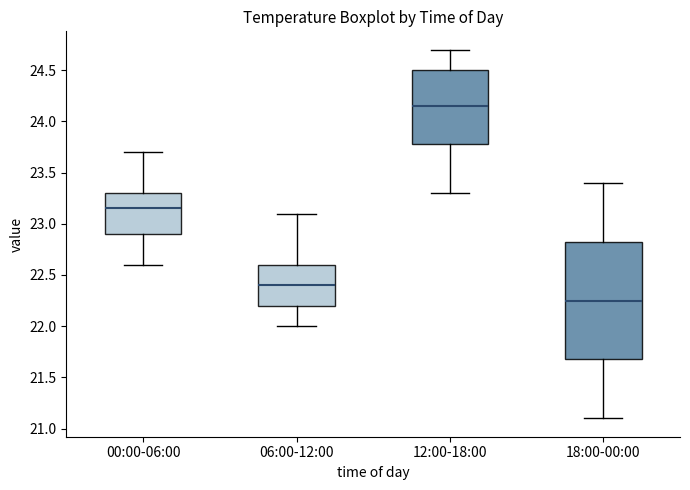

Which box's median line is the lowest?

18:00-00:00